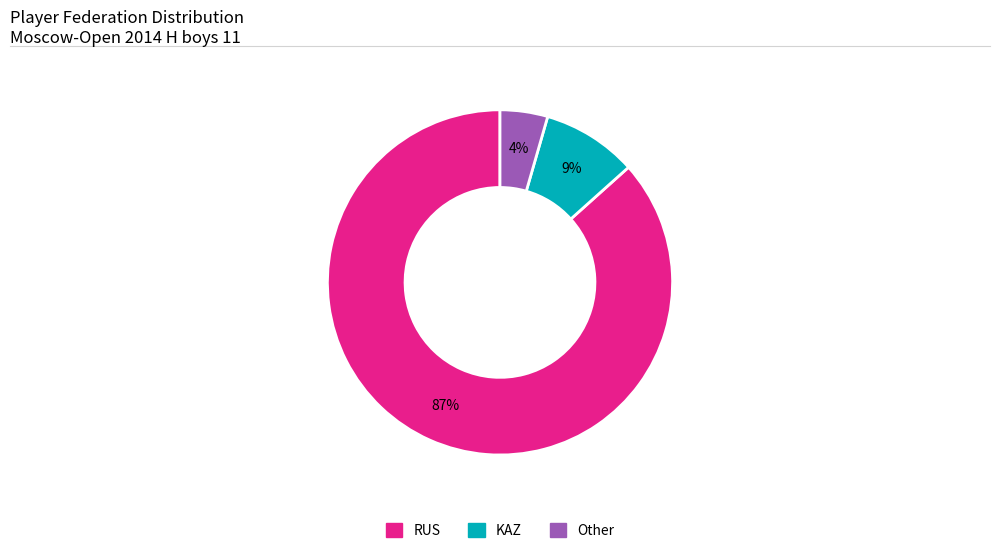

Is the sum of RUS and KAZ greater than half?

Yes